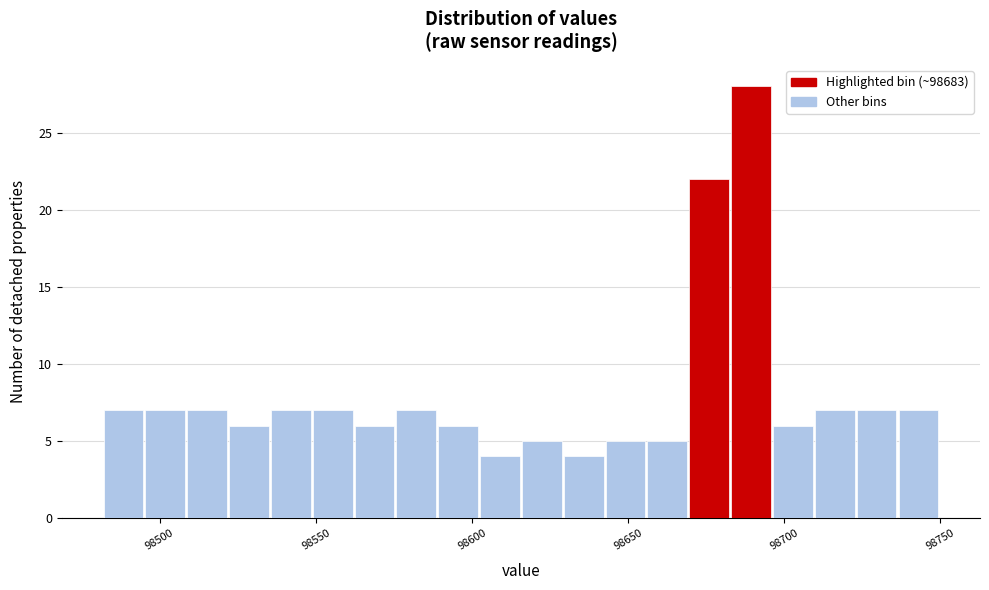

Read against the x-axis, roughly where is the centre of the tallest bar?

98690